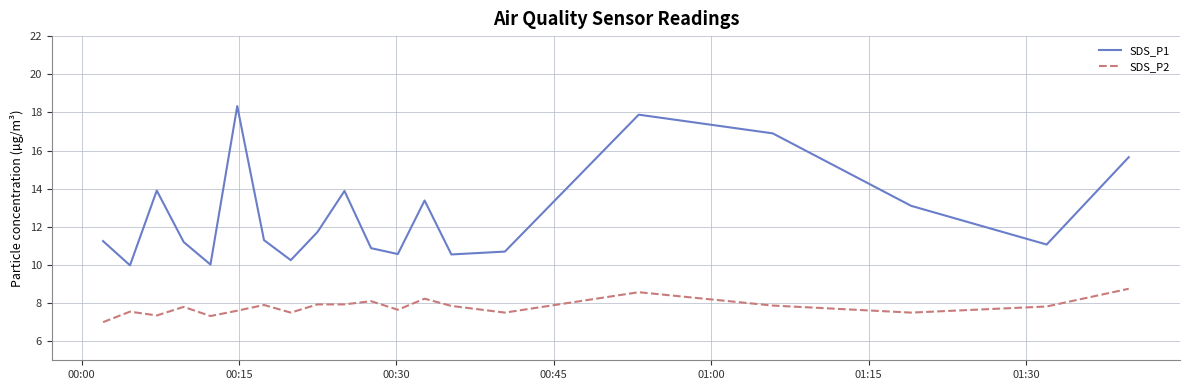

What is the smallest value displayed?

7.0